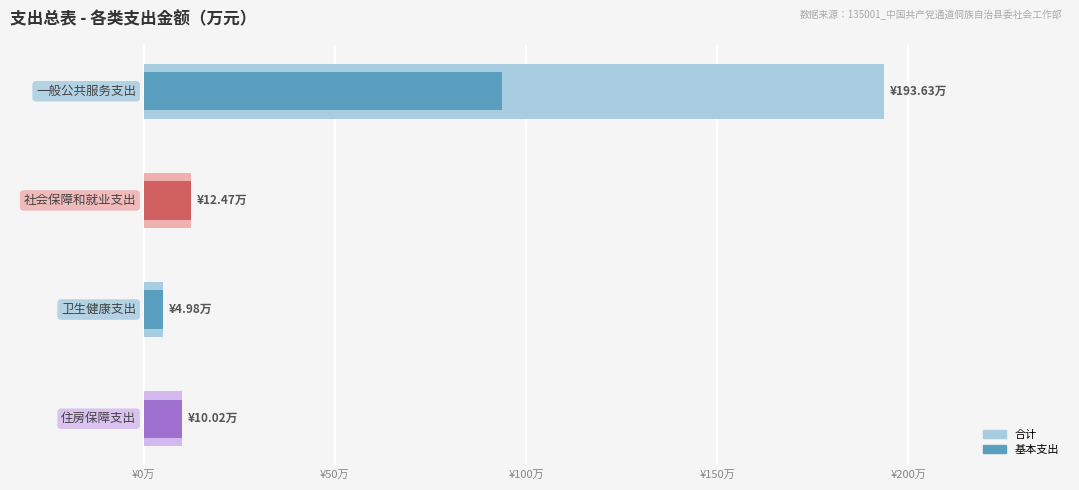

What are all the series names shown in the legend?

合计, 基本支出